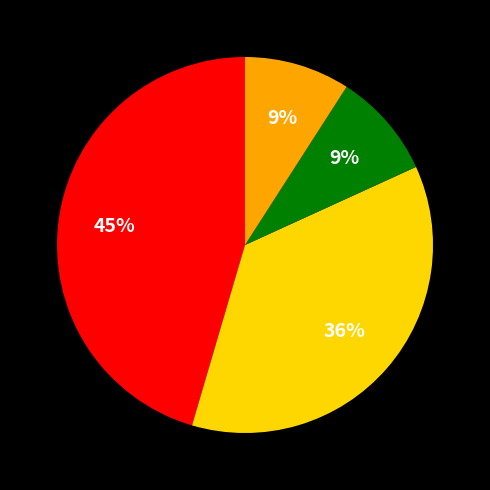

To the nearest percent, what is the average slice percentage?

25%